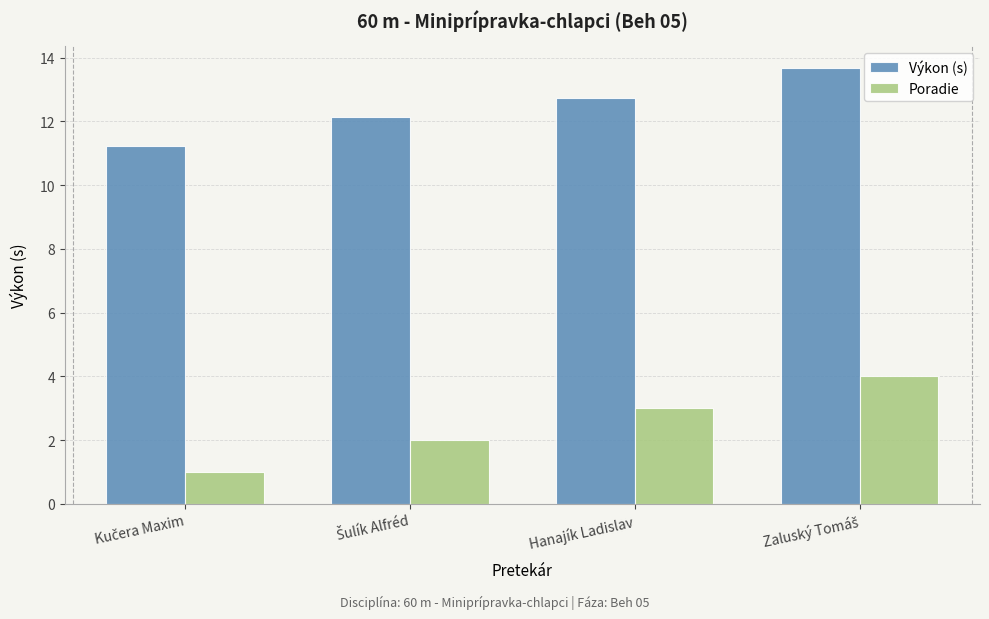

What is the approximate value of Výkon (s) at Hanajík Ladislav?

12.8